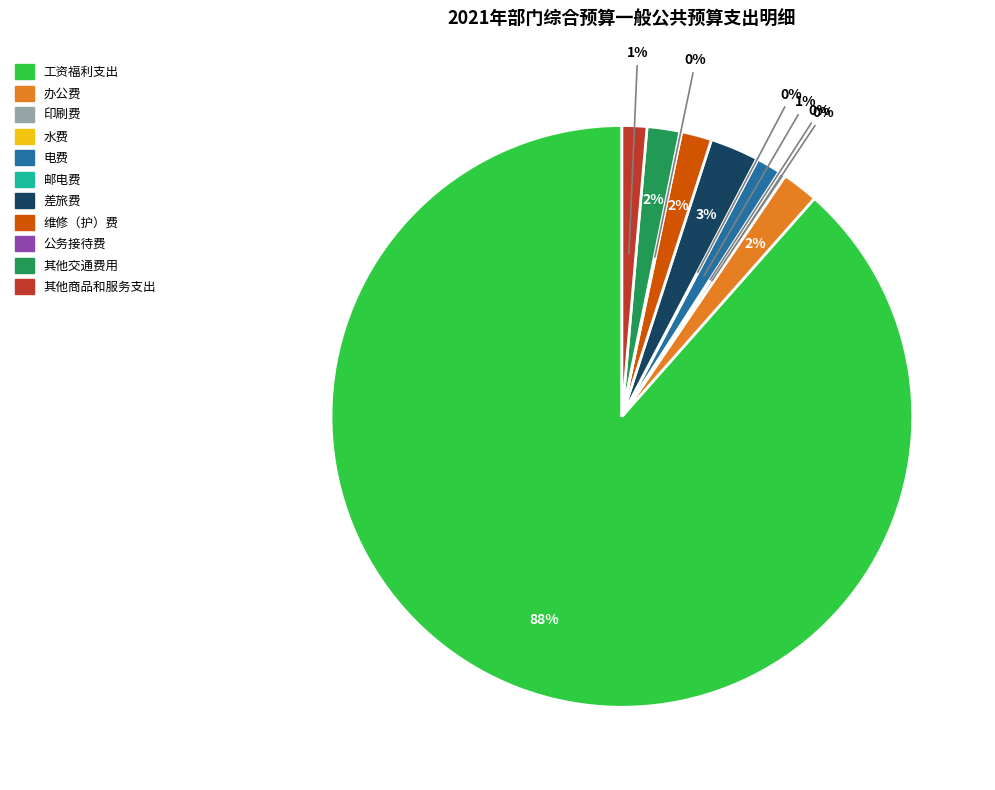

Does 维修（护）费 account for over 50% of the chart?

No